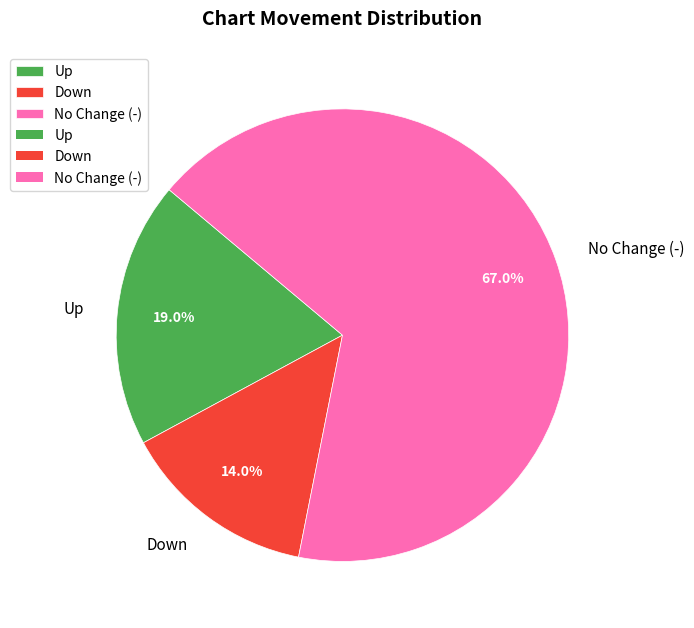

Which category has the smallest portion of the pie?

Down